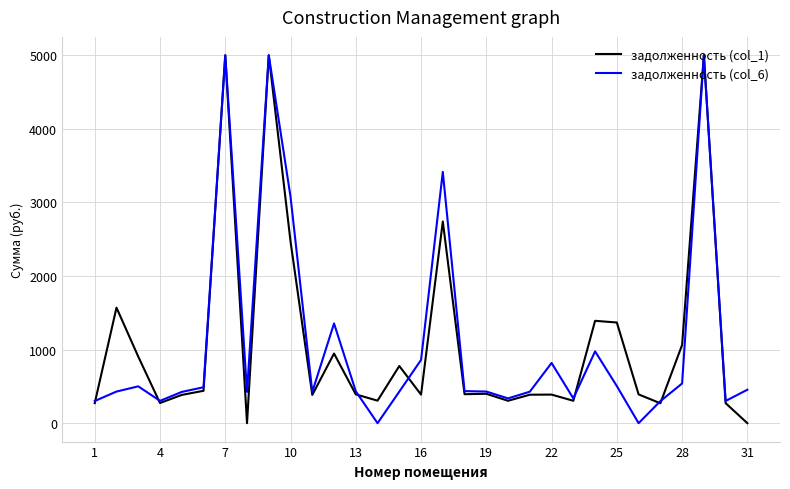

What is the highest value of the задолженность (col_1) series?

5000.0